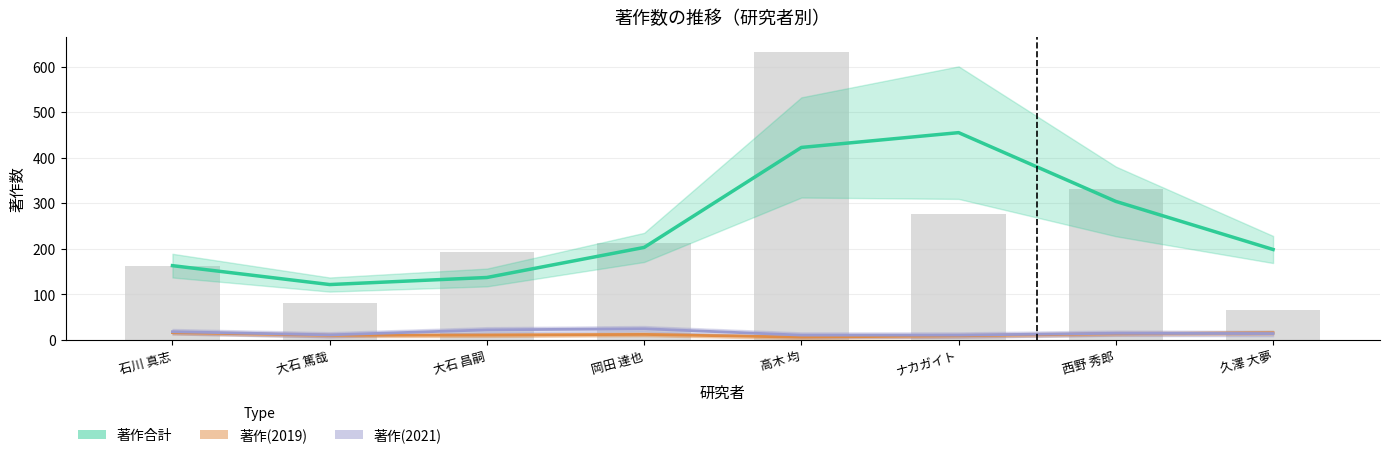

How many distinct data groups are displayed?

3